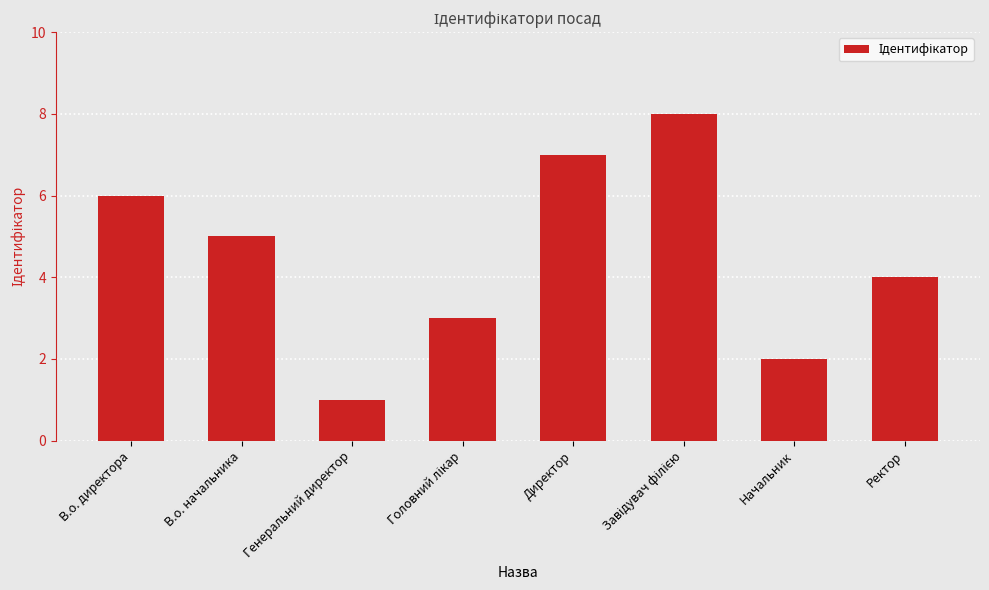

What is the sum of all values?

36